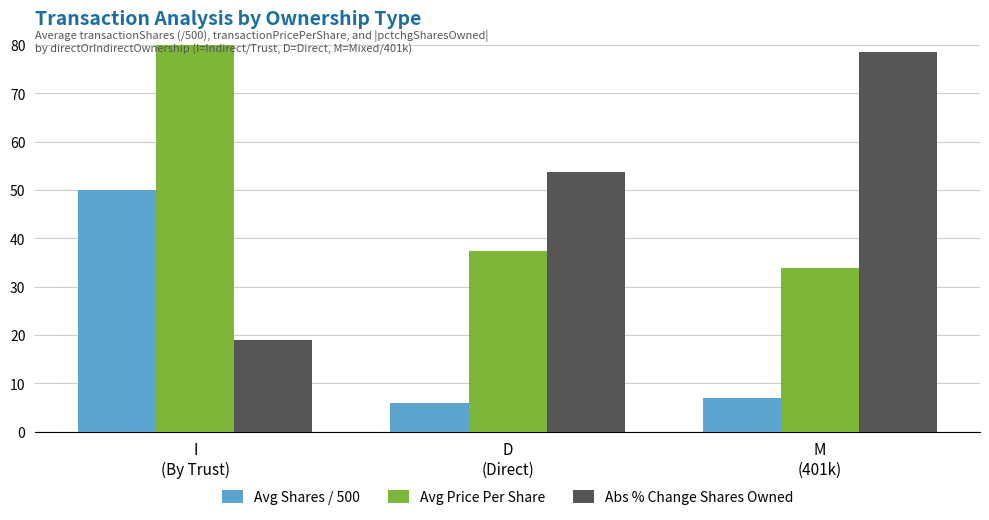

Reading left to right, what are all the values shown in this chart?

Avg Shares / 500: 50.0	6.0	7.0
Avg Price Per Share: 94.0	37.4	33.9
Abs % Change Shares Owned: 19.0	53.6	78.5